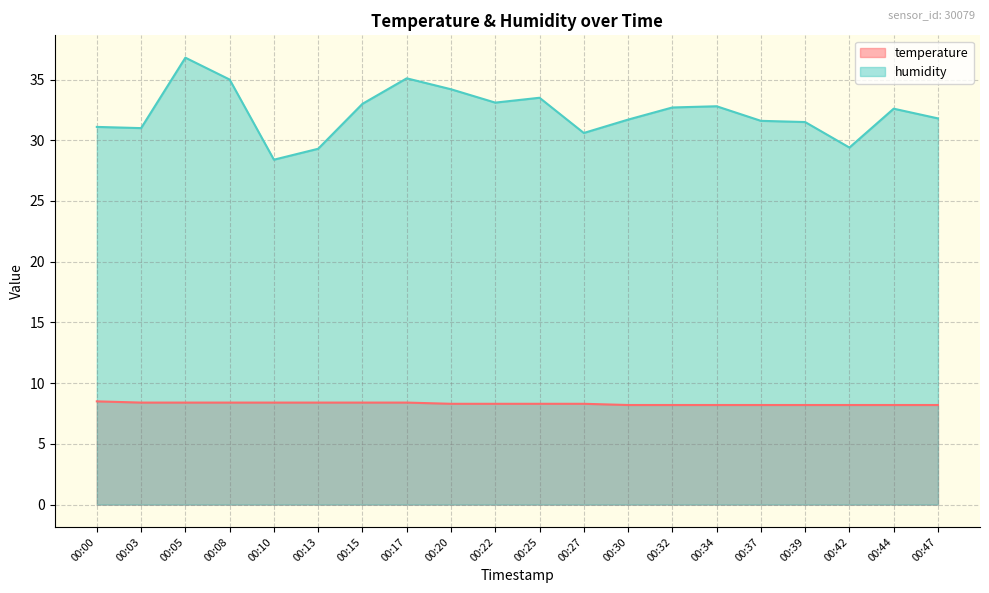

What is the average value of the temperature series?

8.3